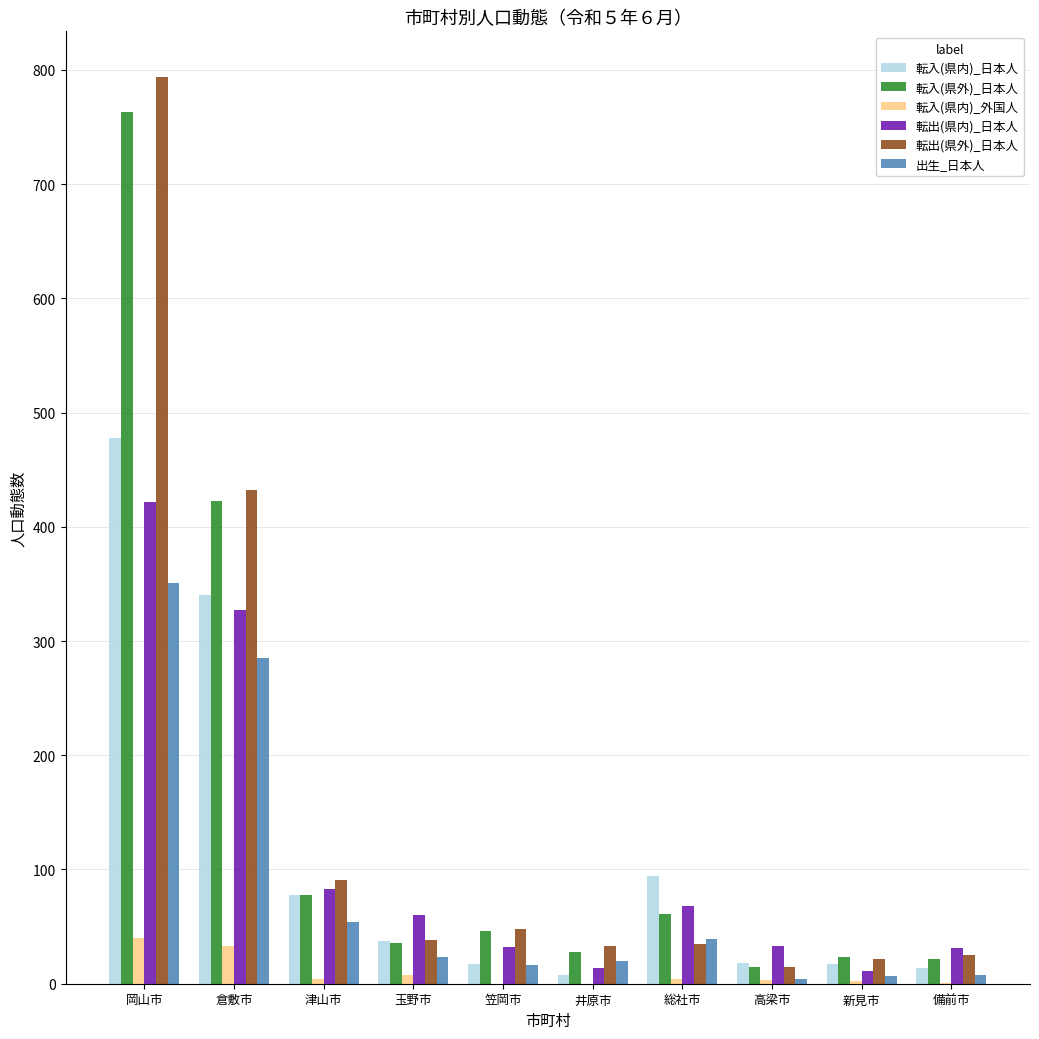

The value of 転入(県内)_外国人 at 津山市 is 4. True or false?

True